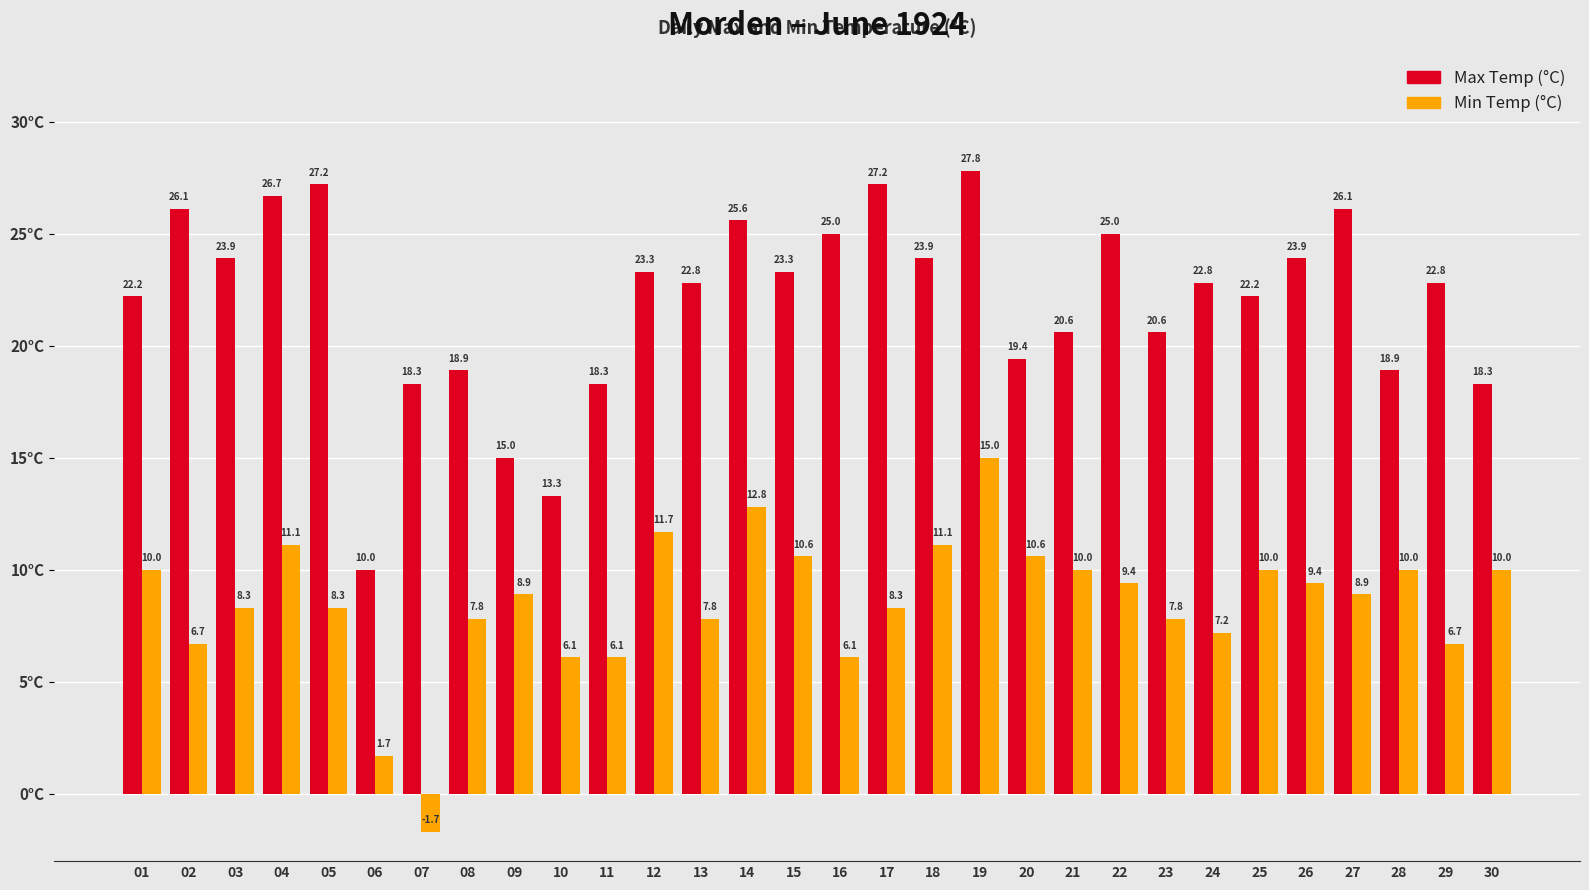

Reading left to right, transcribe all the data shown in this chart.

Max Temp (°C): 01=22.2	02=26.1	03=23.9	04=26.7	05=27.2	06=10.0	07=18.3	08=18.9	09=15.0	10=13.3	11=18.3	12=23.3	13=22.8	14=25.6	15=23.3	16=25.0	17=27.2	18=23.9	19=27.8	20=19.4	21=20.6	22=25.0	23=20.6	24=22.8	25=22.2	26=23.9	27=26.1	28=18.9	29=22.8	30=18.3
Min Temp (°C): 01=10.0	02=6.7	03=8.3	04=11.1	05=8.3	06=1.7	07=-1.7	08=7.8	09=8.9	10=6.1	11=6.1	12=11.7	13=7.8	14=12.8	15=10.6	16=6.1	17=8.3	18=11.1	19=15.0	20=10.6	21=10.0	22=9.4	23=7.8	24=7.2	25=10.0	26=9.4	27=8.9	28=10.0	29=6.7	30=10.0